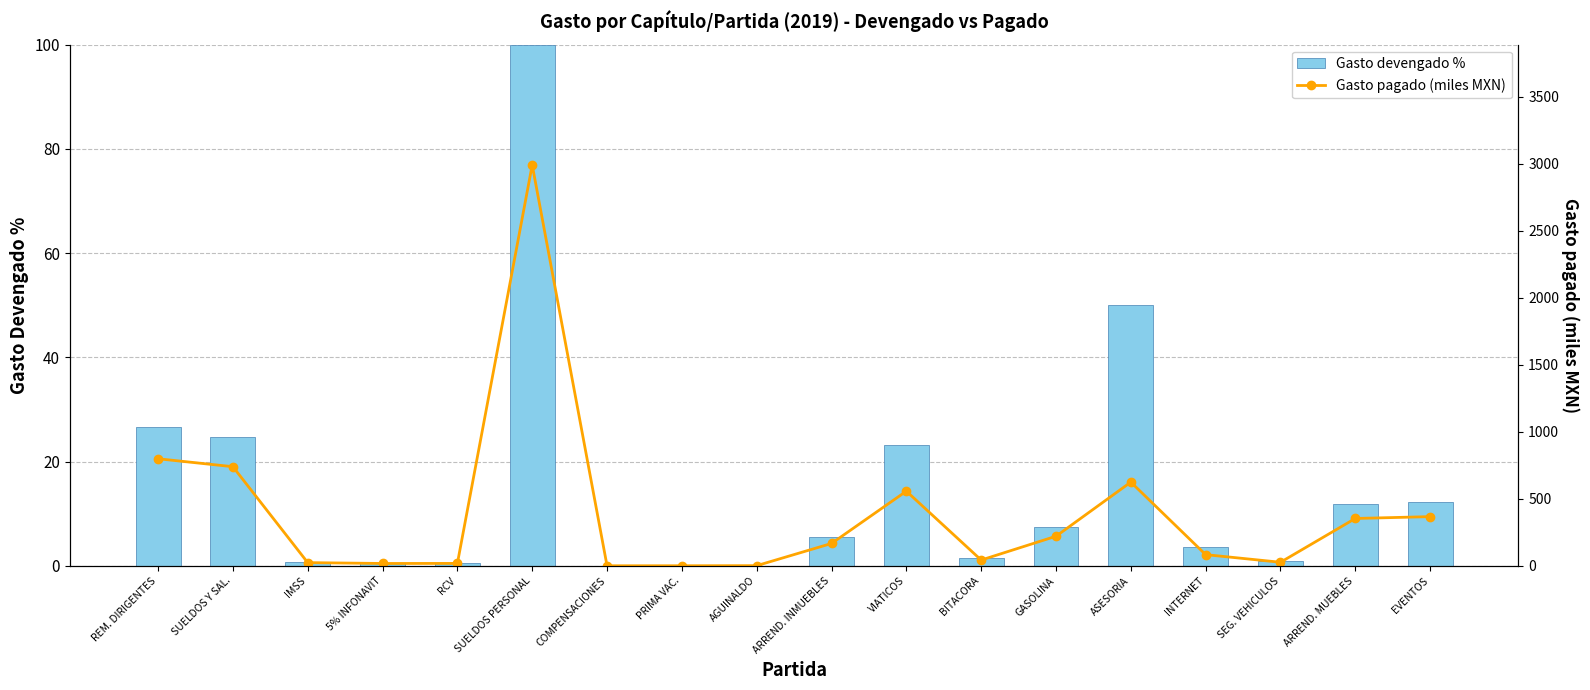

True or false: Gasto pagado (miles MXN) has a value of 41.2 at IMSS.

False